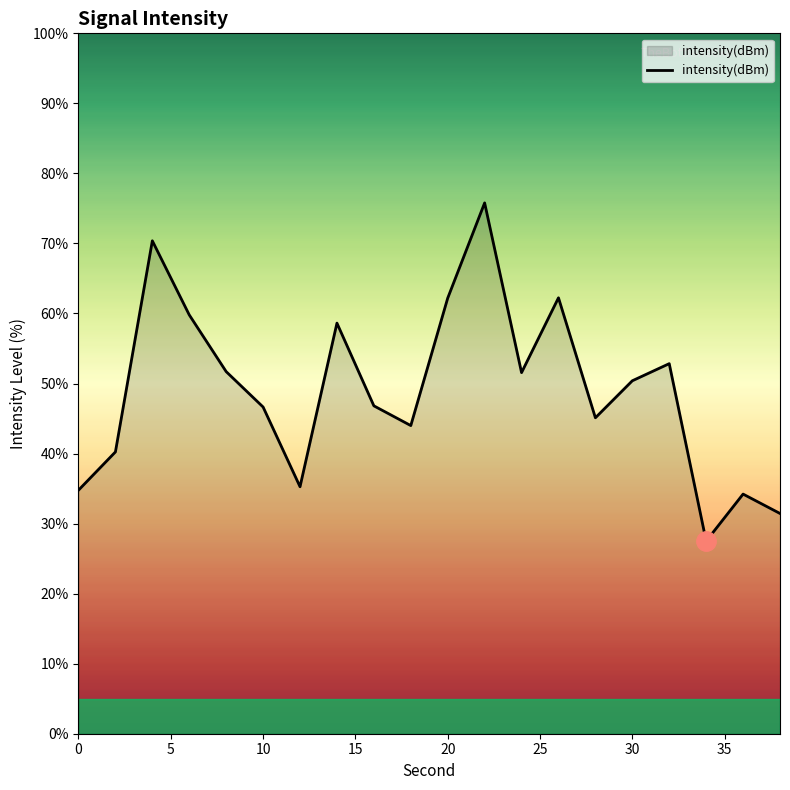

What is the minimum value shown in the chart?

27.5